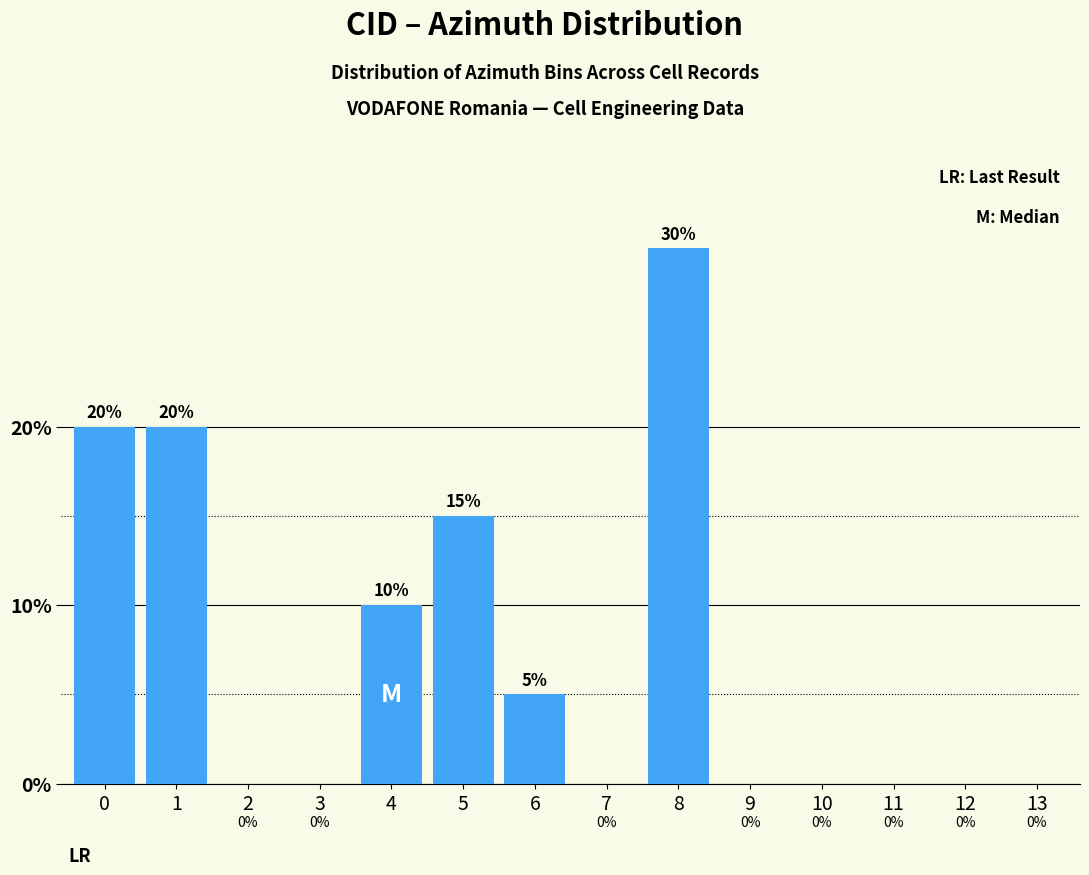

Reading right to left, list all the values displayed in this chart.

13=0	12=0	11=0	10=0	9=0	8=30	7=0	6=5	5=15	4=10	3=0	2=0	1=20	0=20